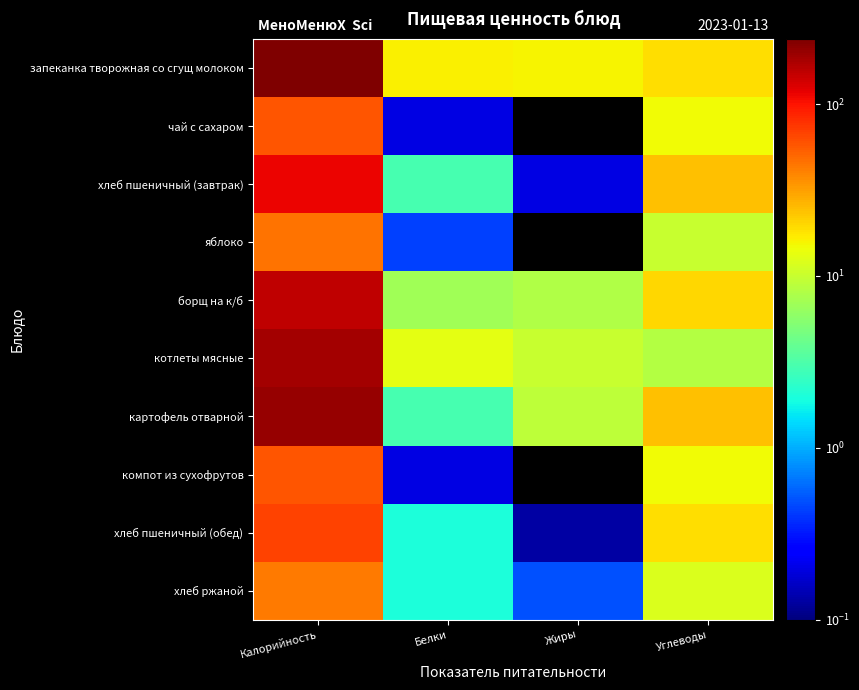

What is the difference between the highest and lowest values at Белки?

16.1